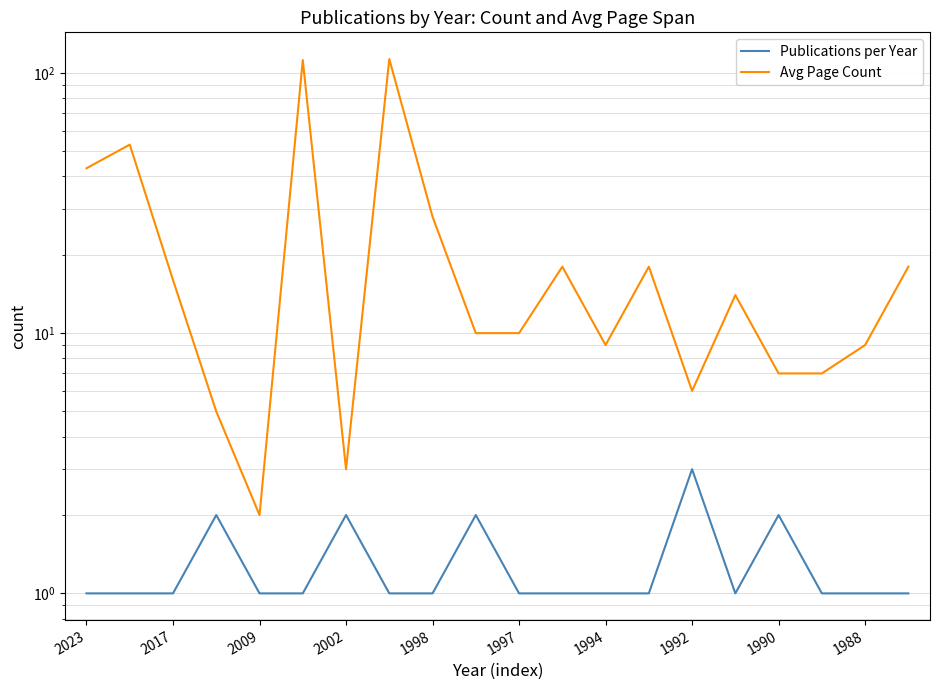

True or false: Avg Page Count and Publications per Year cross at least once.

False